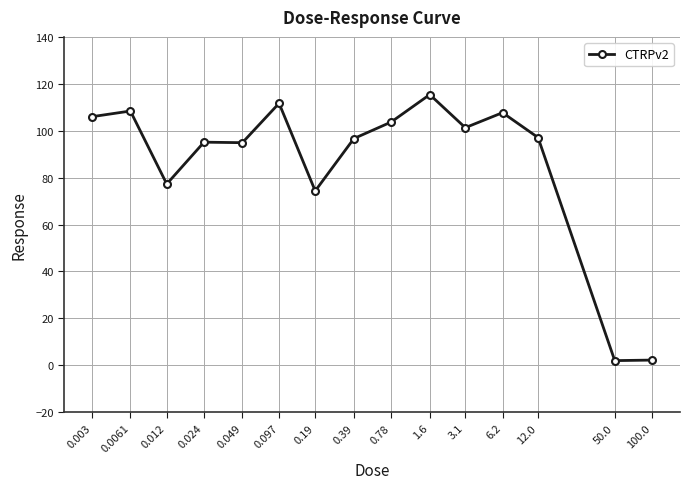

What is the difference between the maximum and second lowest values?

113.2